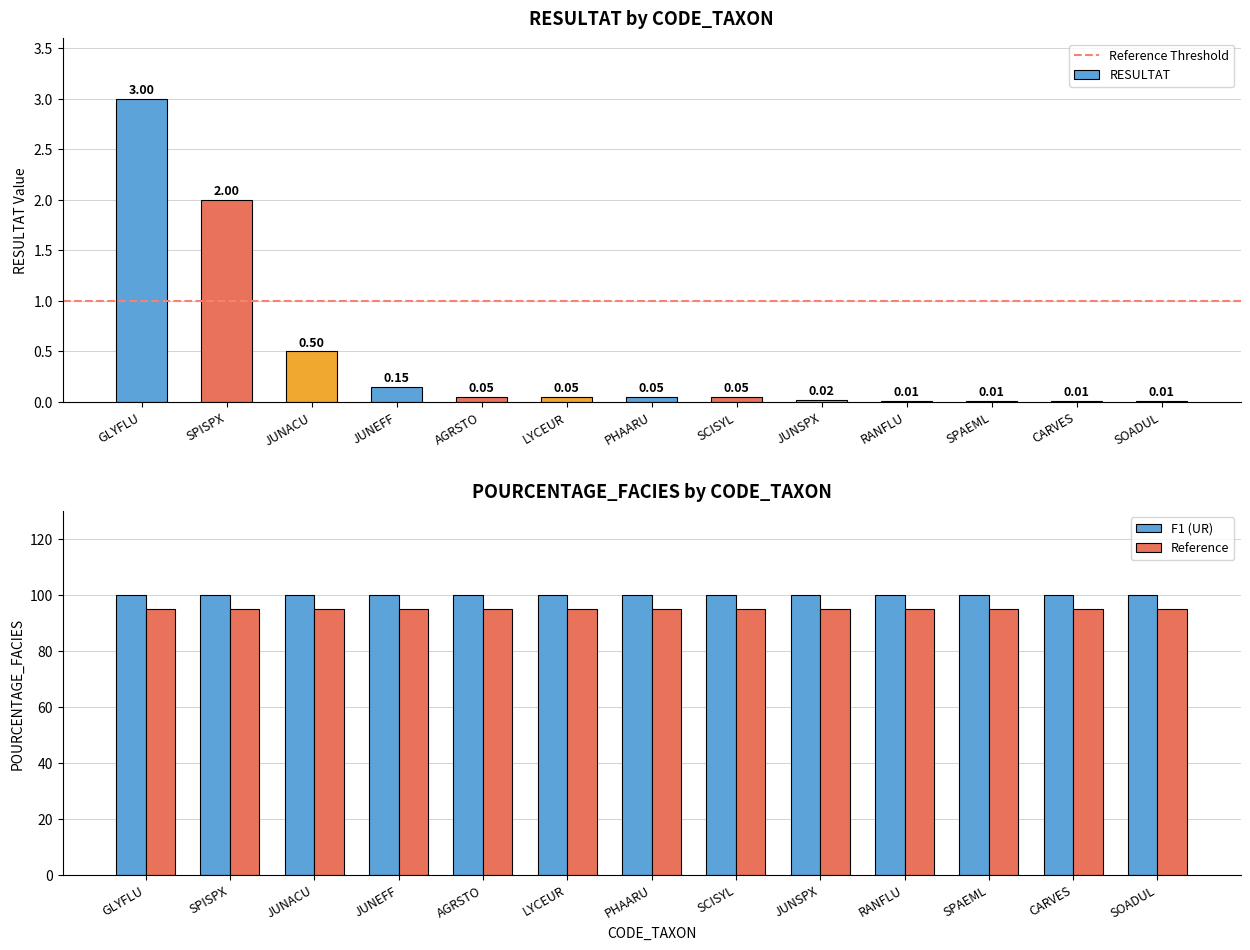

Reading left to right, list all the values displayed in this chart.

3.0	2.0	0.5	0.1	0.1	0.1	0.1	0.1	0.0	0.0	0.0	0.0	0.0